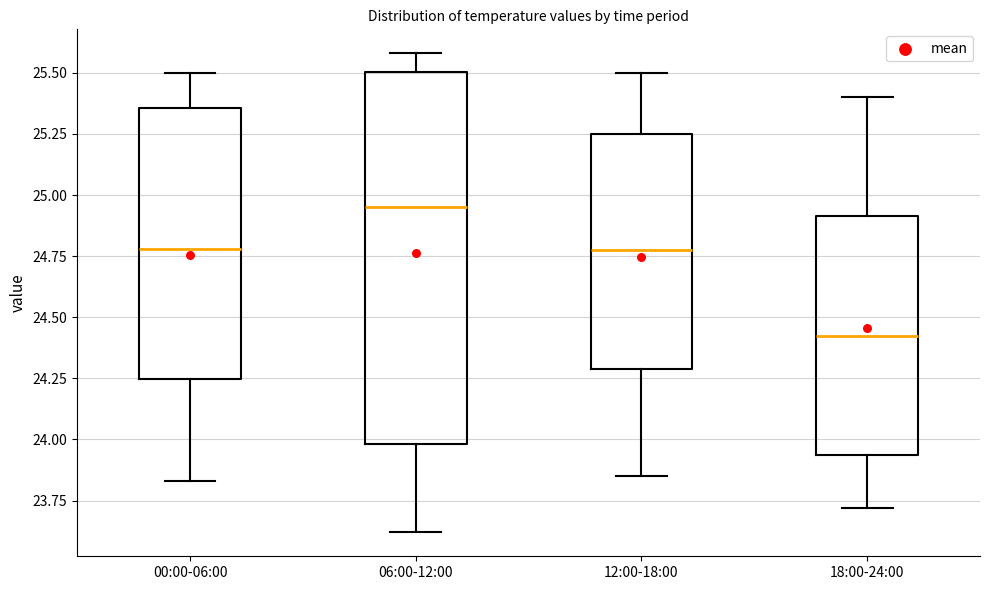

Which box has the highest median line?

06:00-12:00